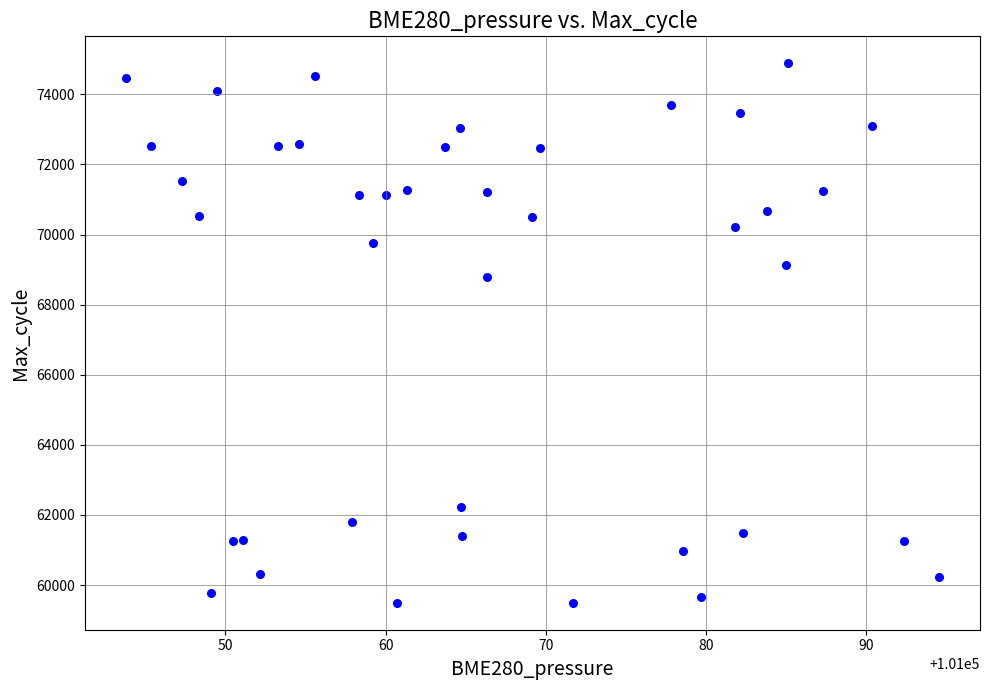

What Y value in the scatter plot is closest to 67190?

68777